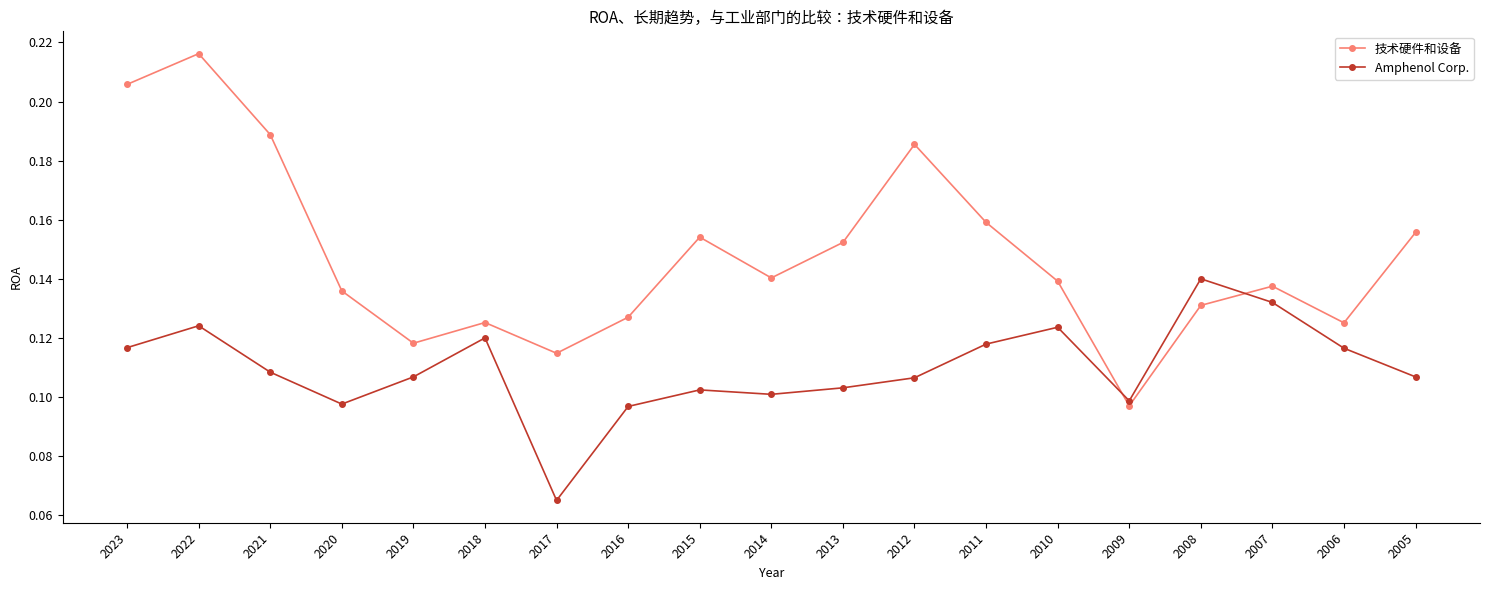

Which category has the highest value in the Amphenol Corp. series?

2008